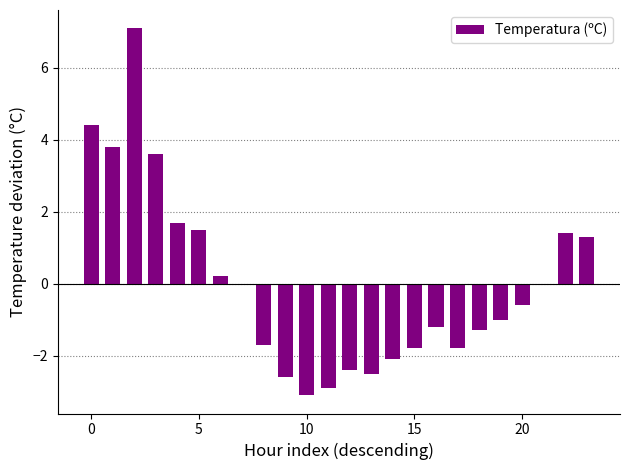

What is the maximum value shown in the chart?

7.1